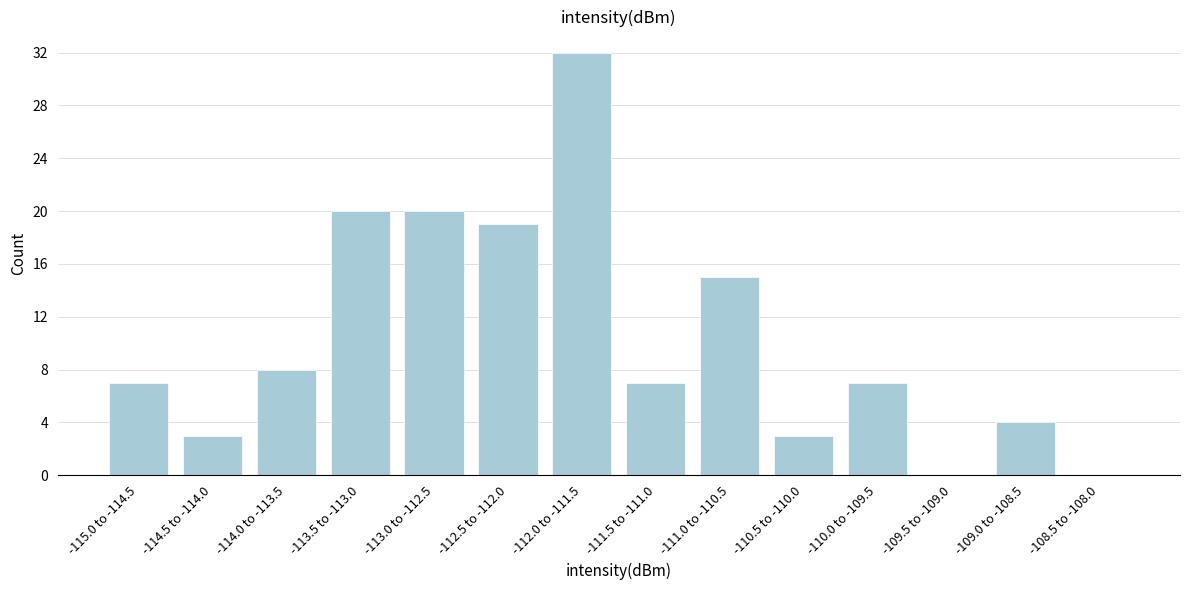

Reading left to right, transcribe all the data shown in this chart.

-115.0 to -114.5=7	-114.5 to -114.0=3	-114.0 to -113.5=8	-113.5 to -113.0=20	-113.0 to -112.5=20	-112.5 to -112.0=19	-112.0 to -111.5=32	-111.5 to -111.0=7	-111.0 to -110.5=15	-110.5 to -110.0=3	-110.0 to -109.5=7	-109.5 to -109.0=0	-109.0 to -108.5=4	-108.5 to -108.0=0